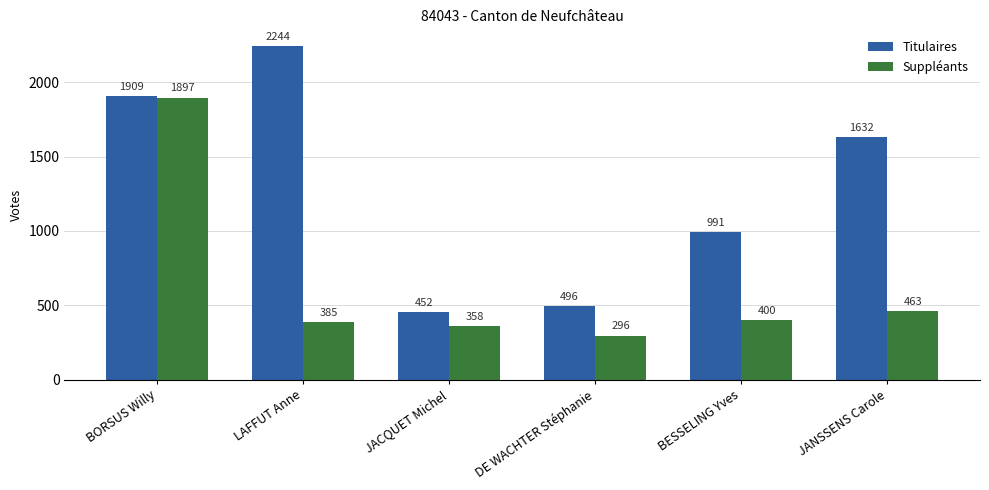

What is the label of the 1st bar from the left?

BORSUS Willy